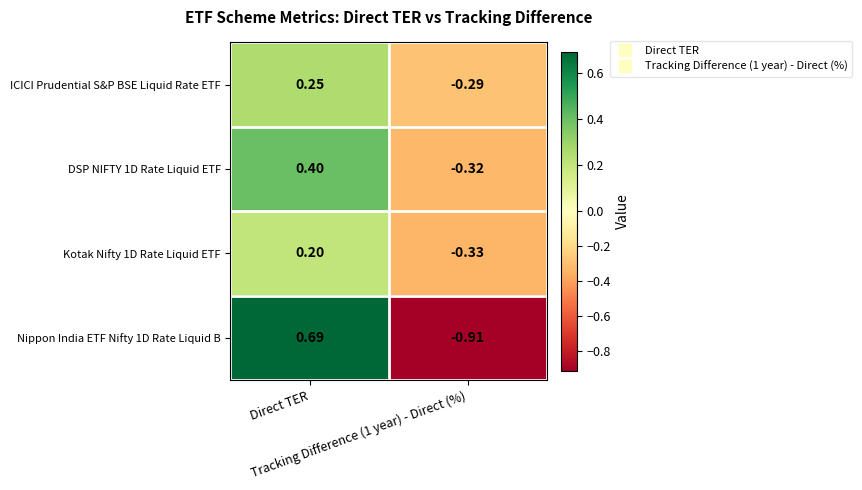

Count the number of data series in this chart.

4